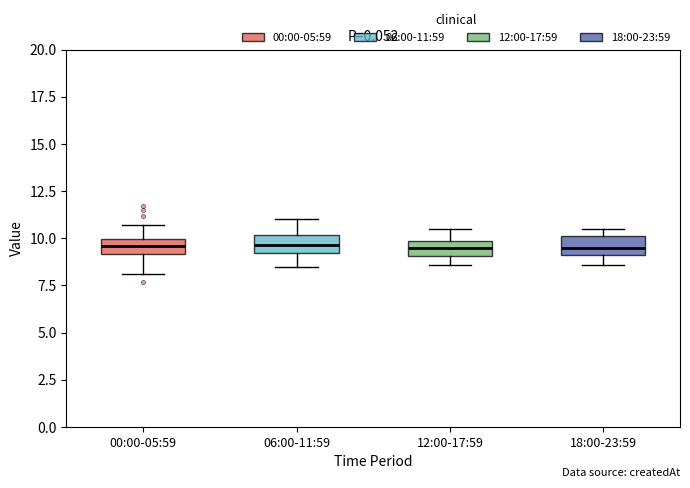

Reading left to right, transcribe this box plot: for each box, give where its median line is, the range the box spans, and where its two whiskers end, as read against the y-axis. The values are not printed on the chart, so give them approximately, as read against the axis.

00:00-05:59: median 9.5, box 9.0 to 10.0, whiskers 8.0 to 10.5
06:00-11:59: median 9.5, box 9.0 to 10.0, whiskers 8.5 to 11.0
12:00-17:59: median 9.5, box 9.0 to 10.0, whiskers 8.5 to 10.5
18:00-23:59: median 9.5, box 9.0 to 10.0, whiskers 8.5 to 10.5